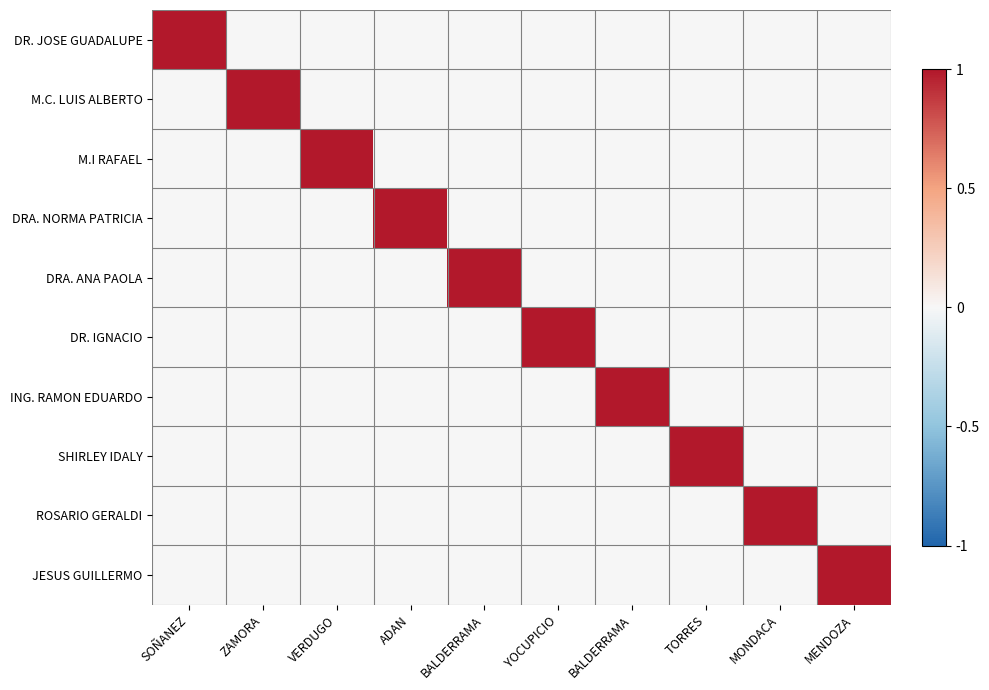

Which category has the highest value across all series?

SOÑANEZ